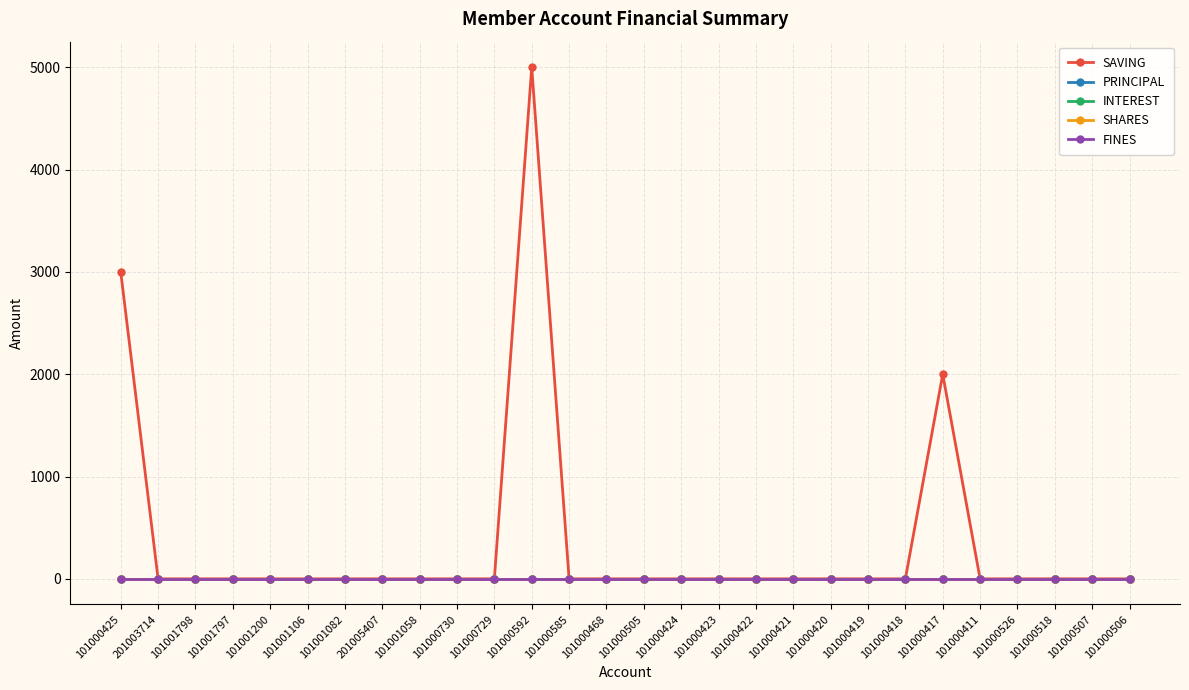

Where is SAVING nearest to the value 2500?

101000425